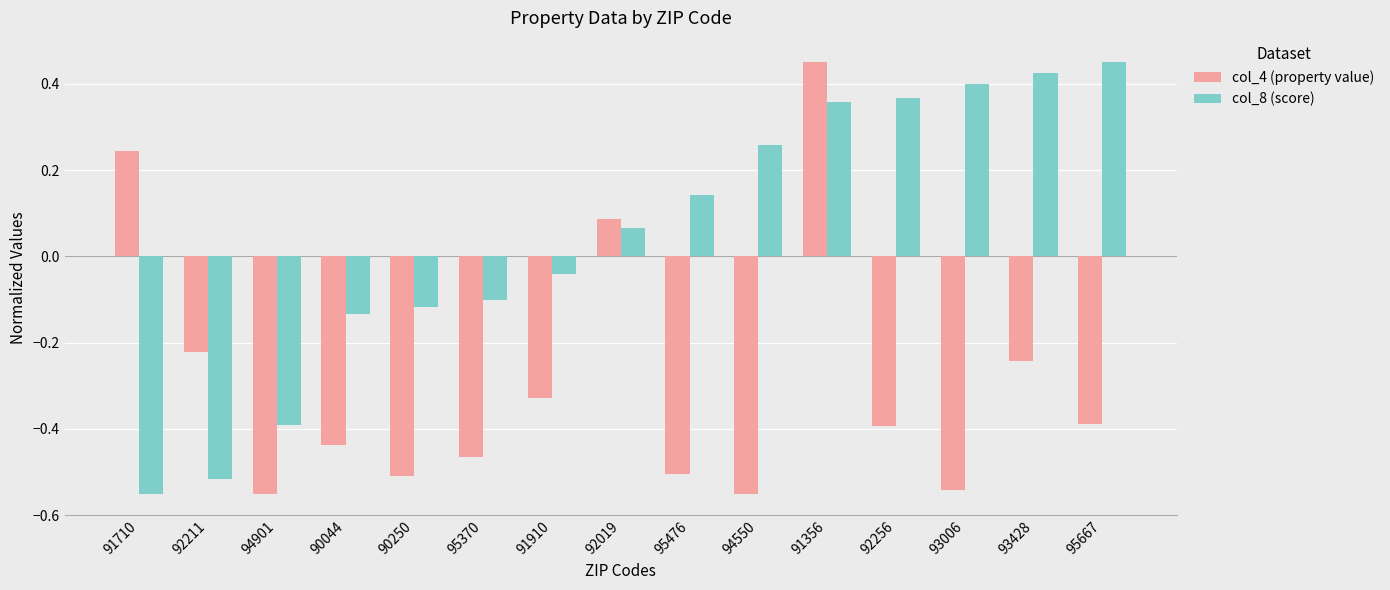

What position from the right is 94901?

13